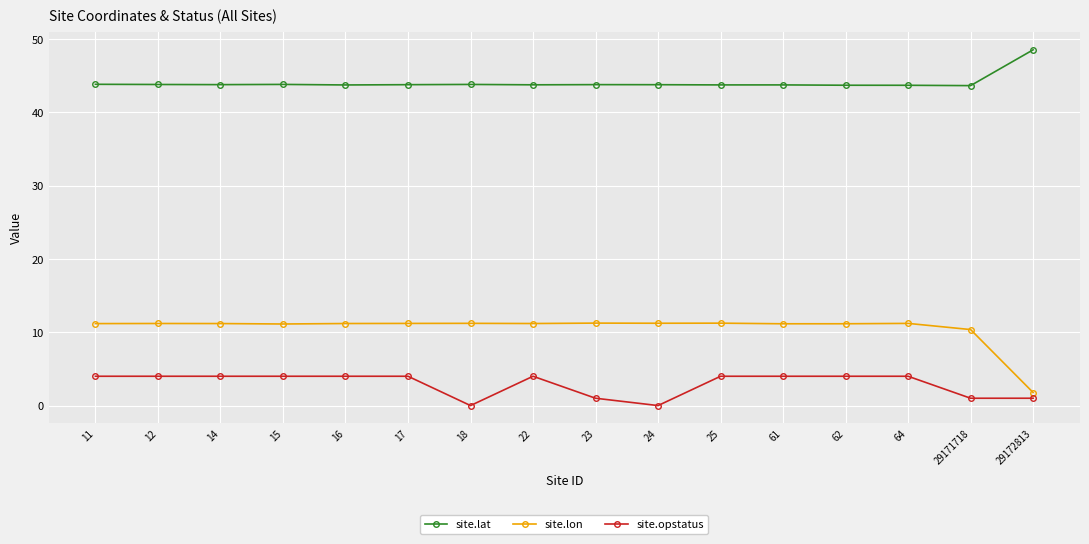

Which category has the lowest value in the site.lon series?

29172813